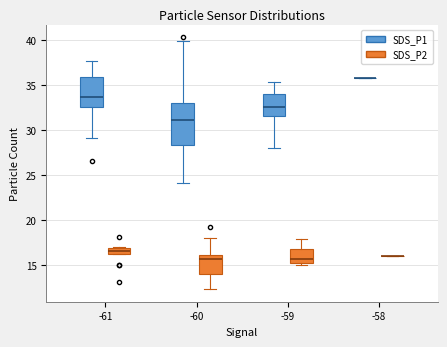

Where does the median line of the box for -61 (SDS_P1) sit on the y-axis? The values are not printed on the chart, so give them approximately, as read against the axis.

33.5